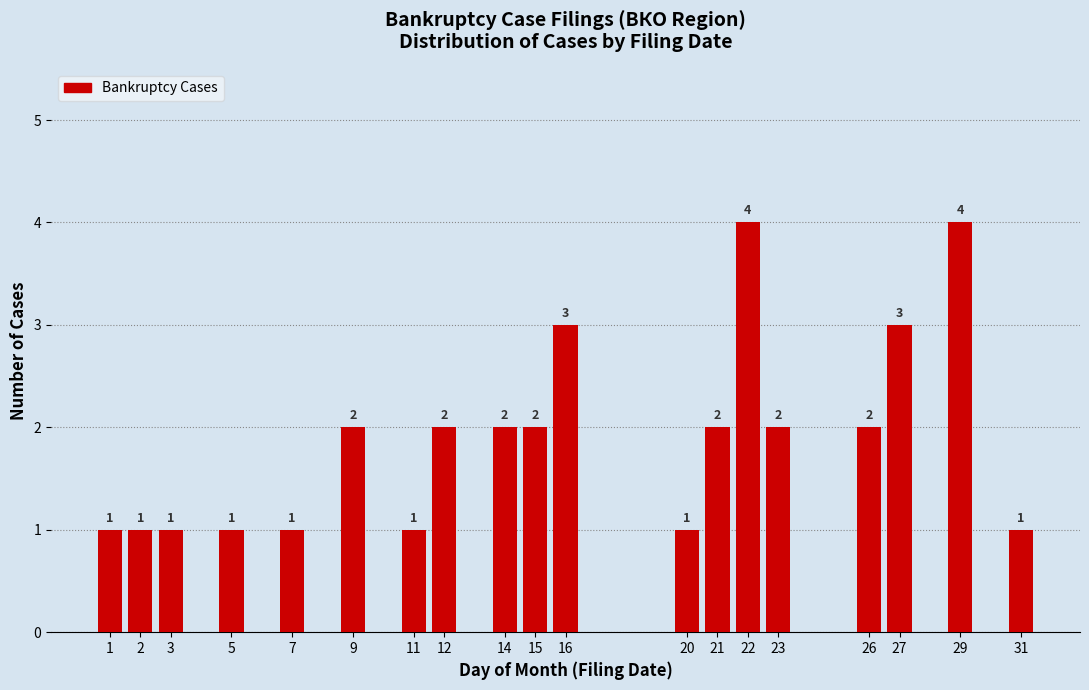

Reading left to right, list all the values displayed in this chart.

1	1	1	1	1	2	1	2	2	2	3	1	2	4	2	2	3	4	1